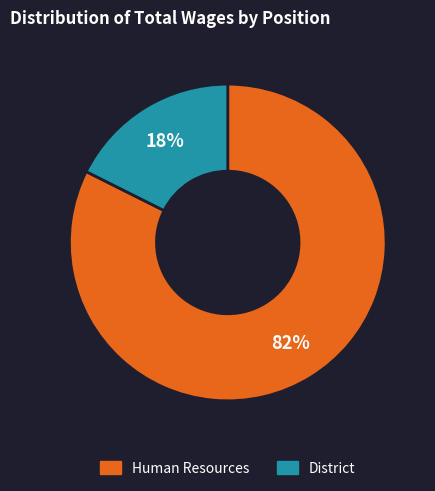

Combined, do District and Human Resources account for over 50%?

Yes